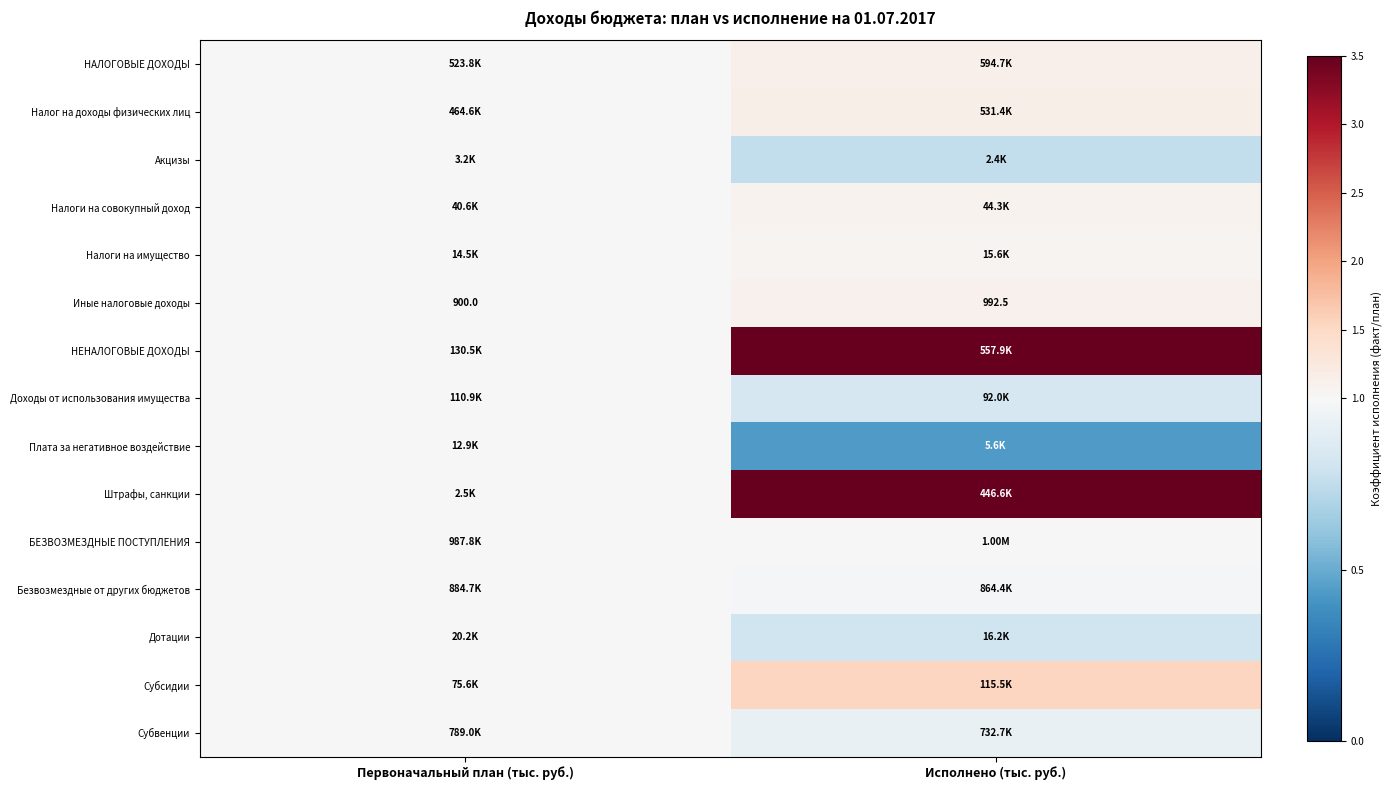

Is it true that Дотации equals 0.8 at Исполнено (тыс. руб.)?

True